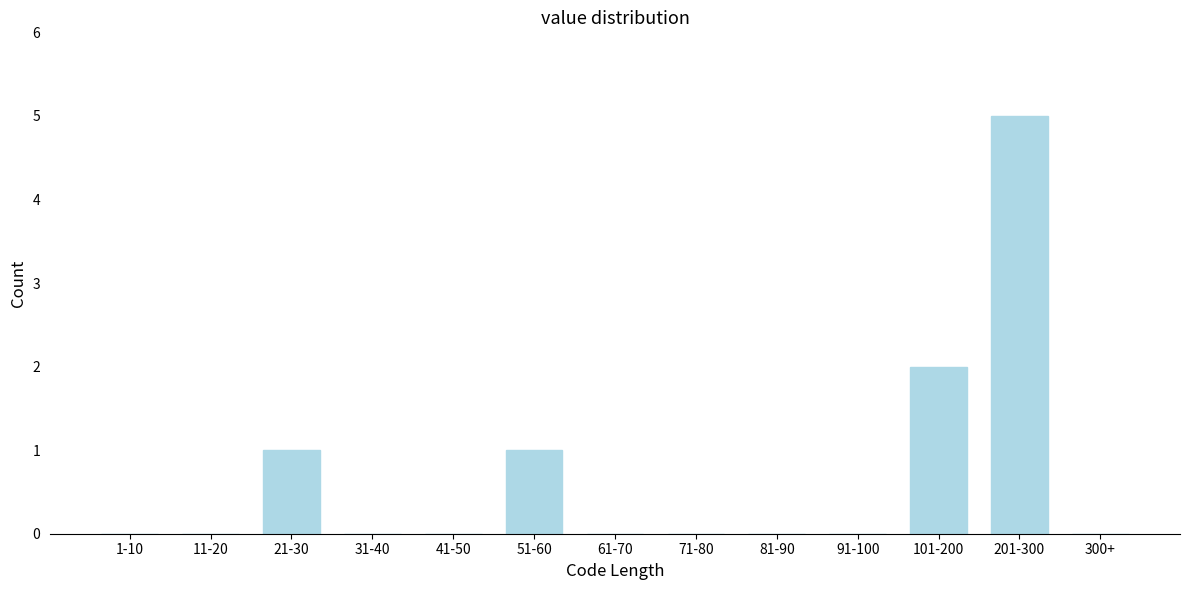

True or false: the data shows -2 at 41-50.

False